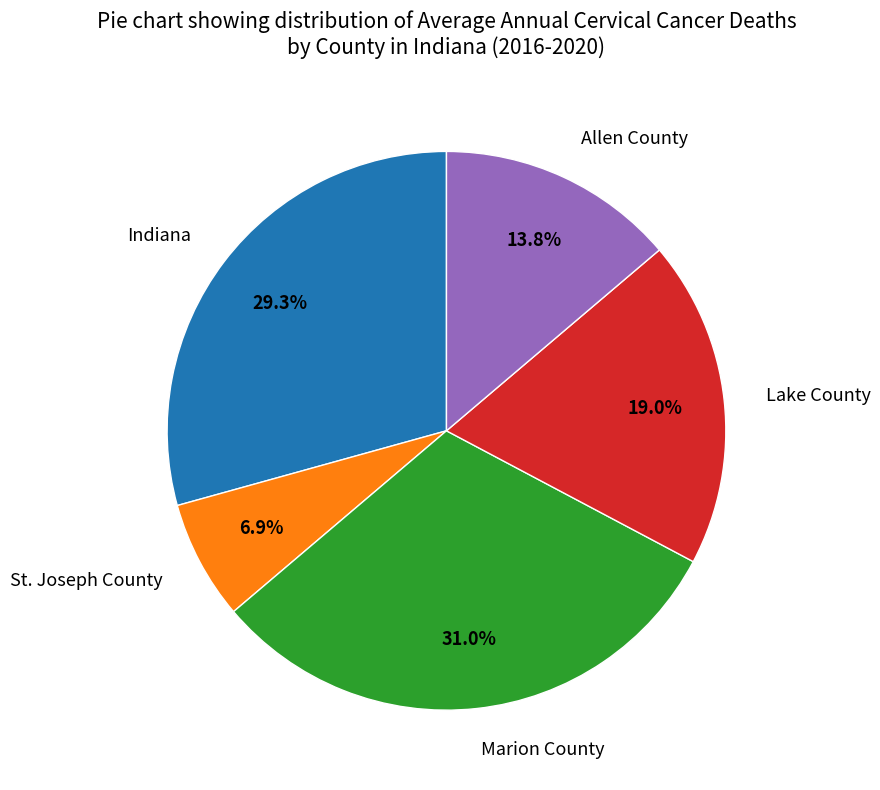

To the nearest percent, what is the difference between the St. Joseph County and Allen County slice percentages?

7%